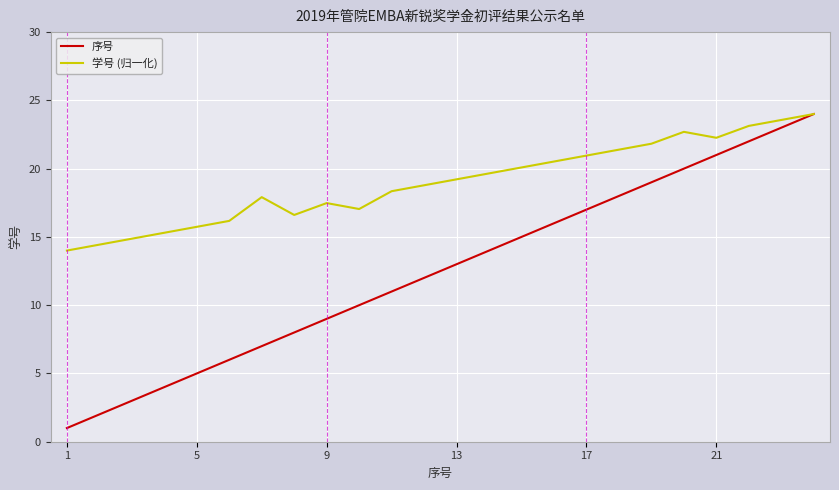

Which series has the widest spread of values?

序号